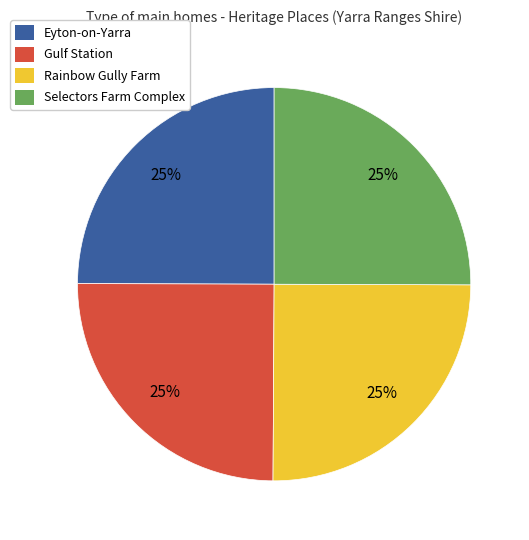

To the nearest percent, what is the average slice percentage?

25%